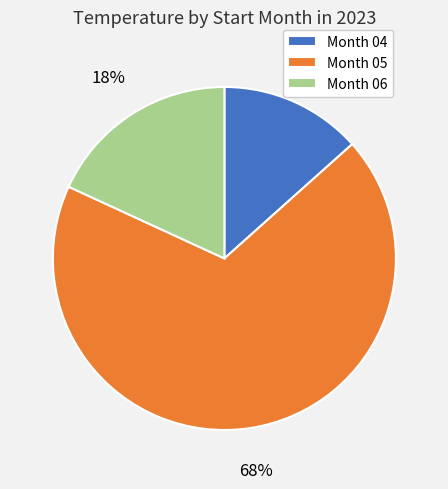

To the nearest percent, what is the combined percentage of Month 05 and Month 06?

87%